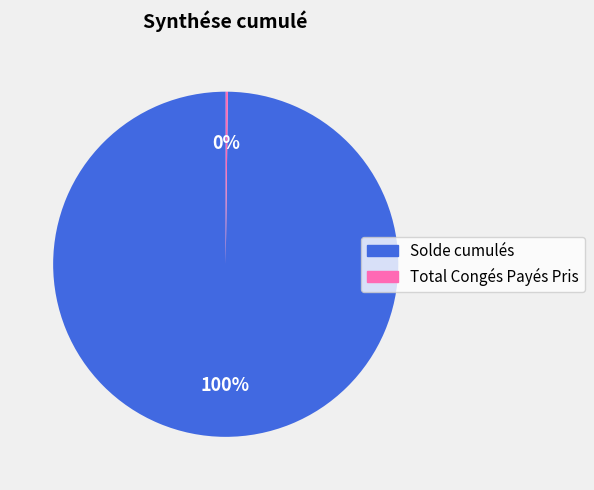

True or false: Solde cumulés accounts for 100% of the total.

True